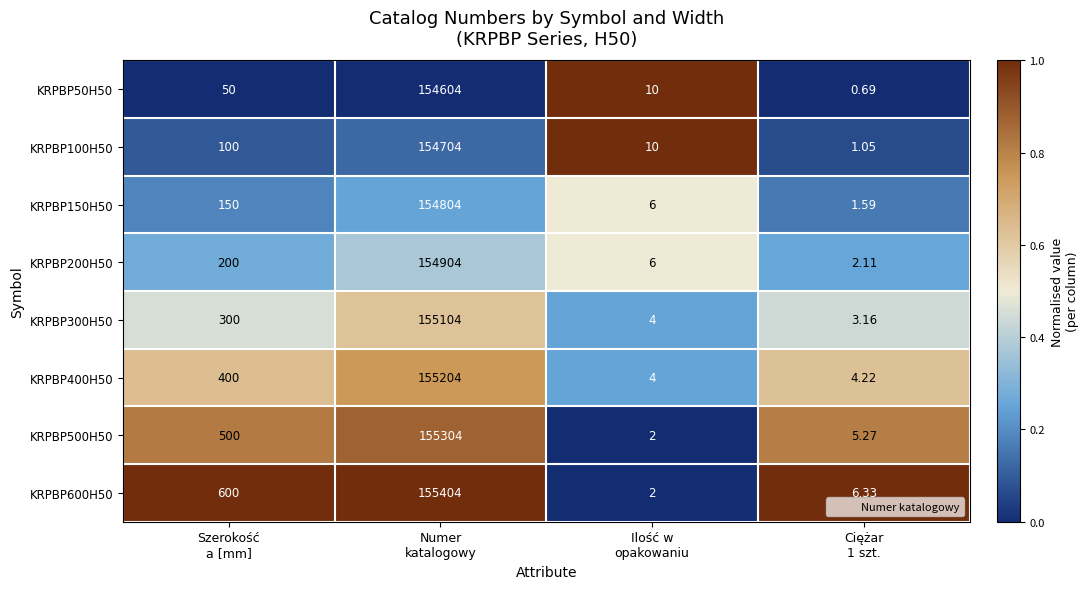

Which category has the lowest value across all series?

Ciężar
1 szt.